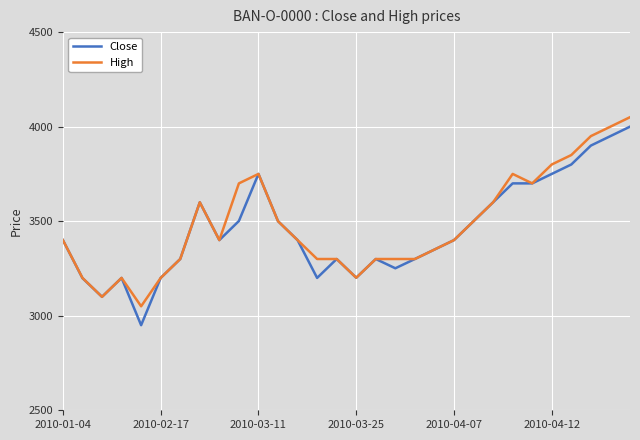

How many lines are shown in the chart?

2